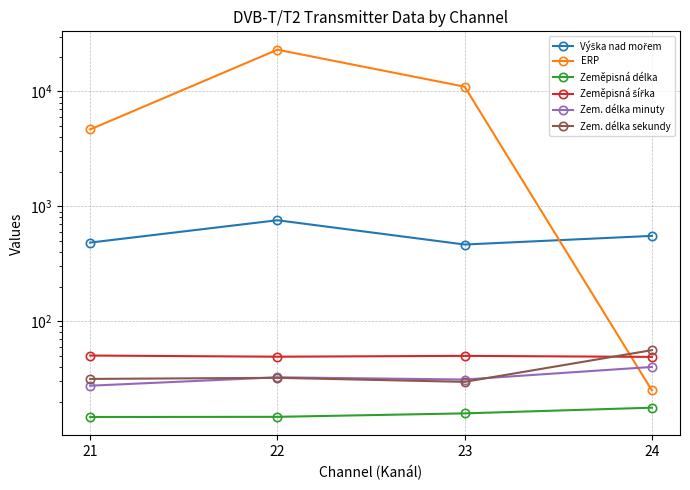

What is the average value of the Výška nad mořem series?

564.5